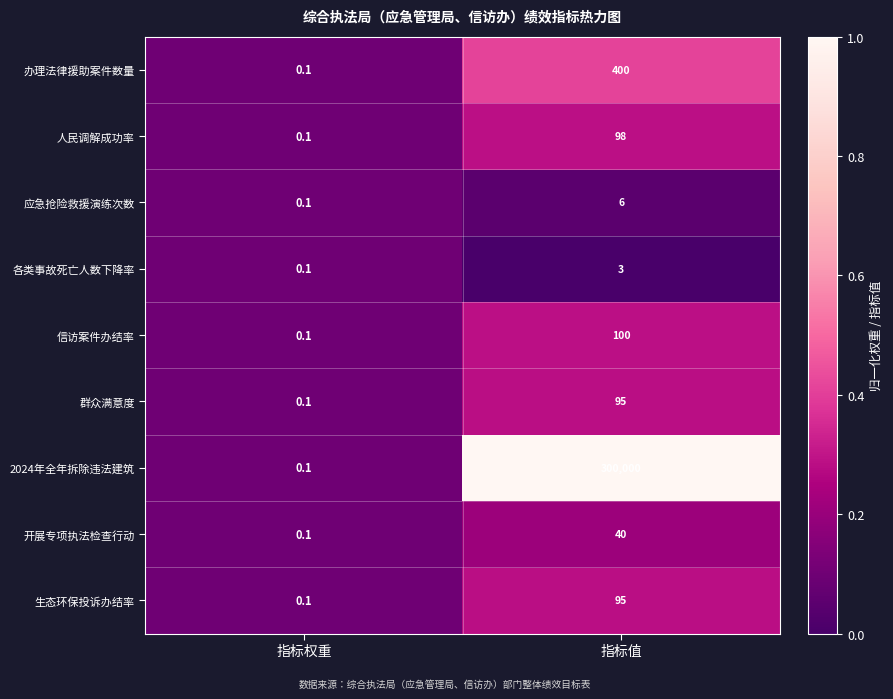

Rank the categories by 办理法律援助案件数量 value from lowest to highest.

指标权重, 指标值